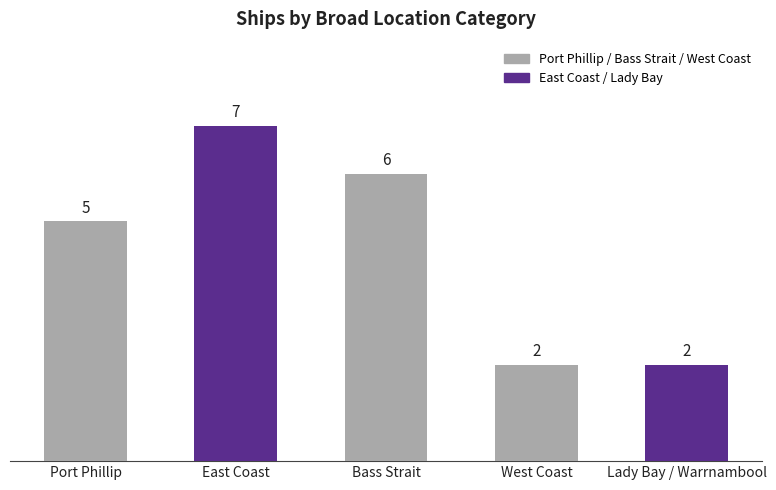

What is the difference between the maximum and second lowest values?

5